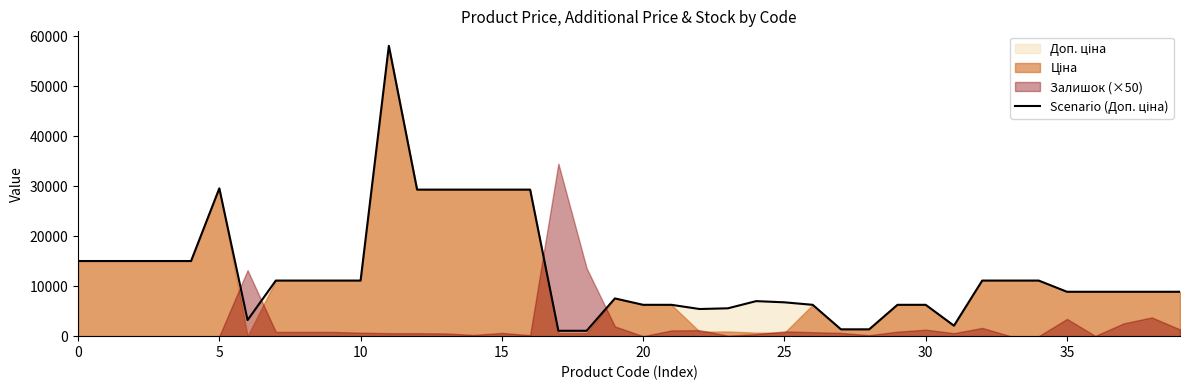

How many categories are shown in the chart?

40